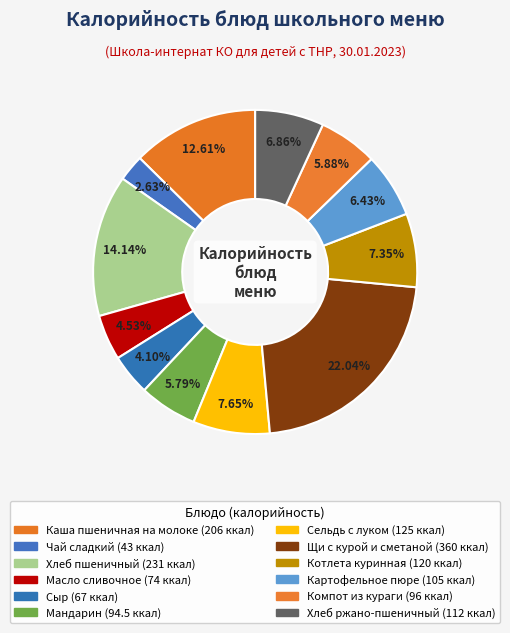

Does Сыр account for over 50% of the chart?

No